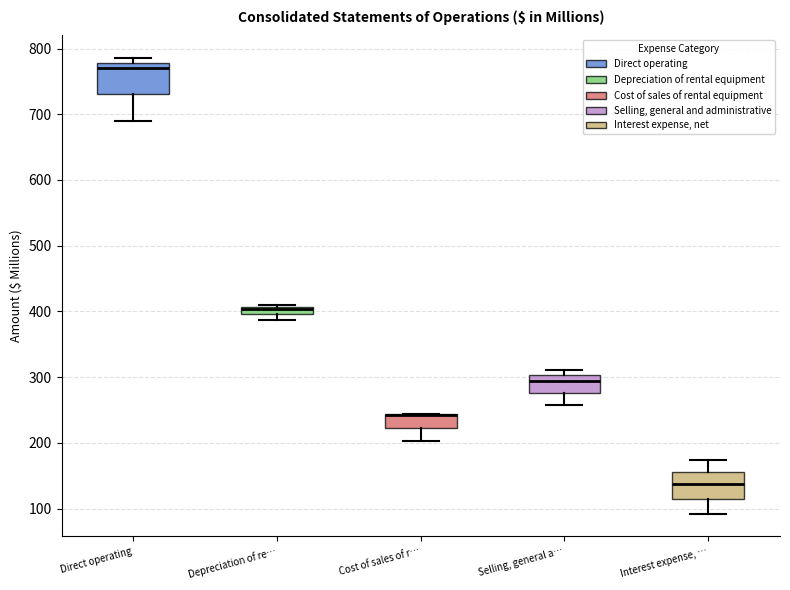

Where is the lower edge of the box for Cost of sales of r… on the y-axis? The values are not printed on the chart, so give them approximately, as read against the axis.

220